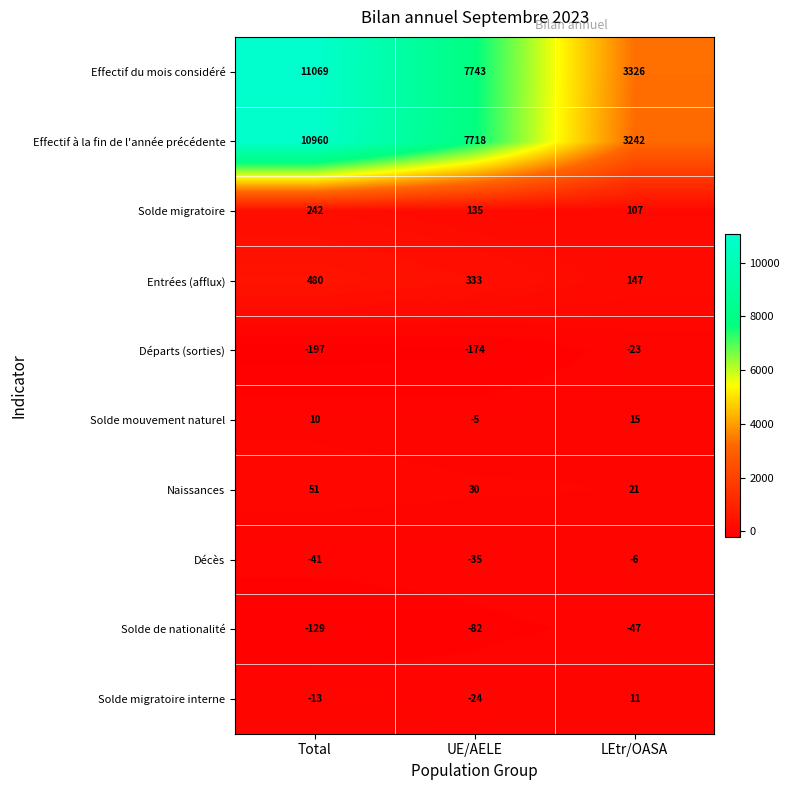

Read the Solde de nationalité value at LEtr/OASA.

-47